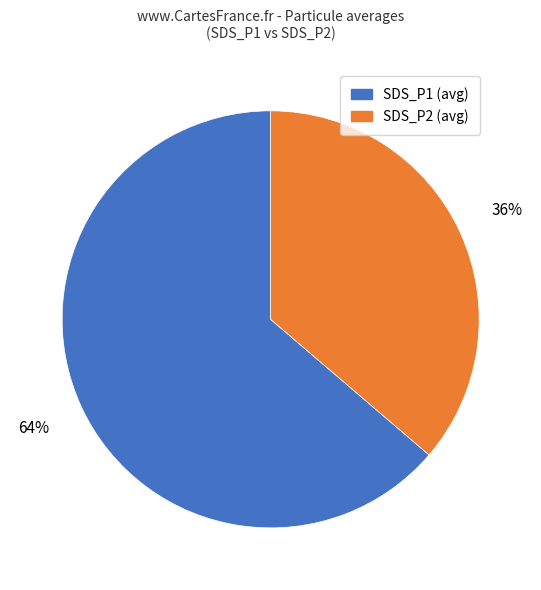

Combined, do SDS_P2 and SDS_P1 account for over 50%?

Yes